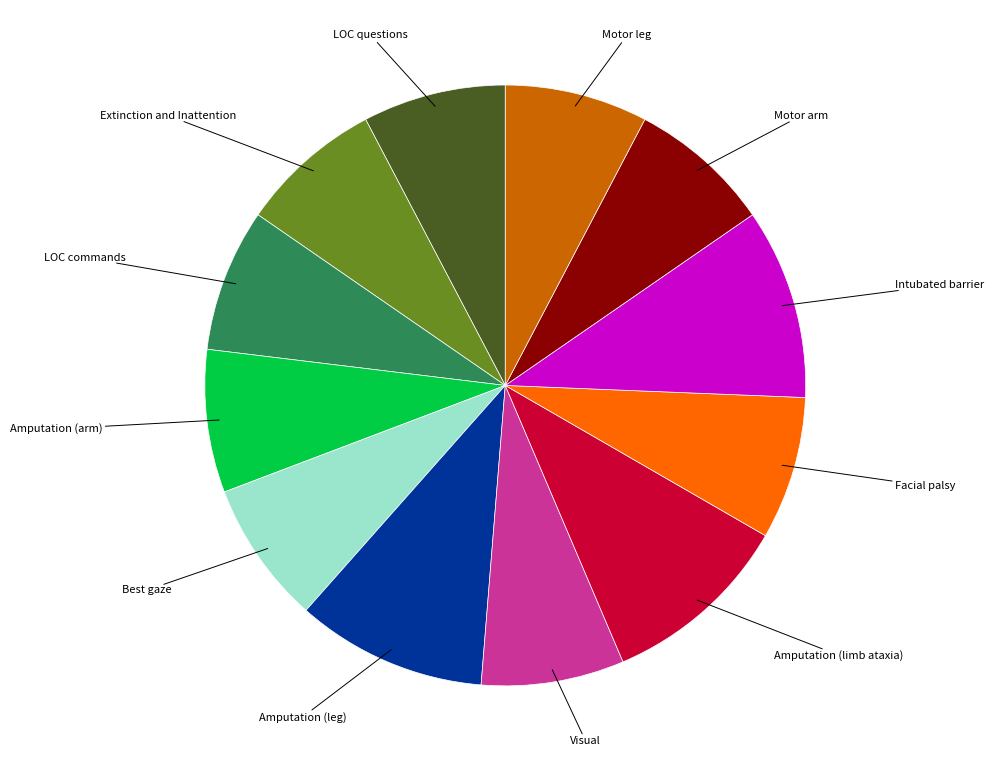

Is there any slice that represents more than half of the pie?

No